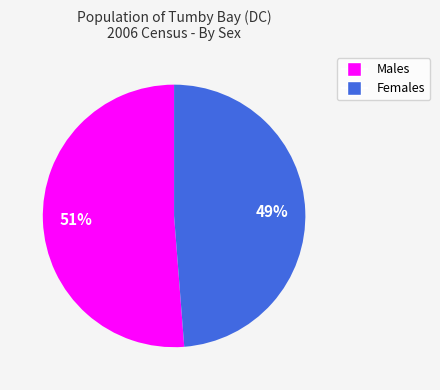

What percentage is the Females slice, to the nearest percent?

49%